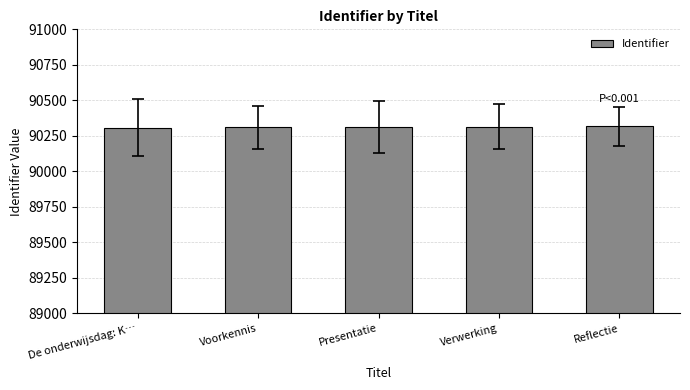

The chart shows a value of 141216 at Voorkennis. True or false?

False